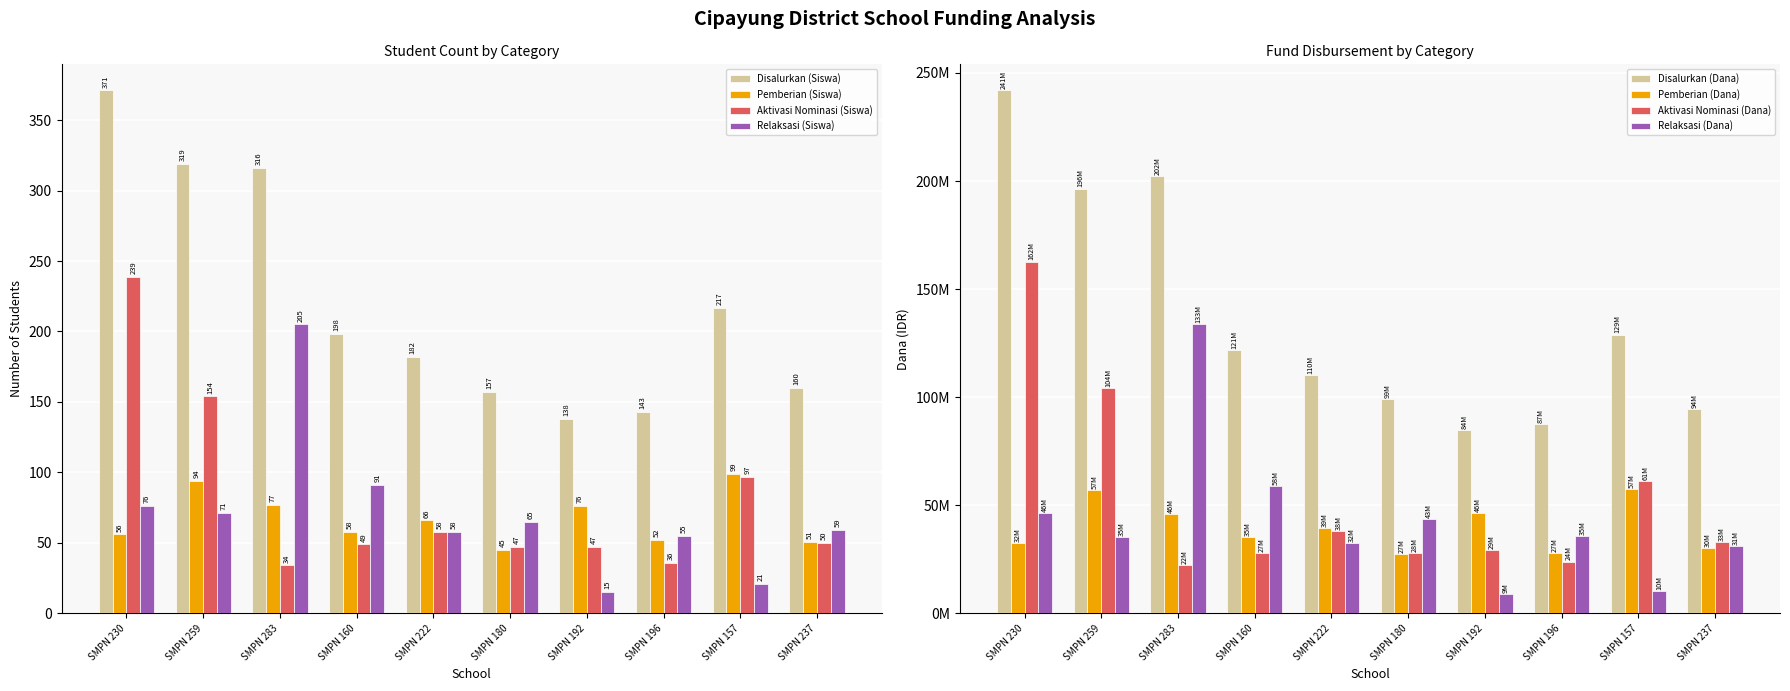

At which label is Pemberian (Siswa) closest to 72?

SMPN 192